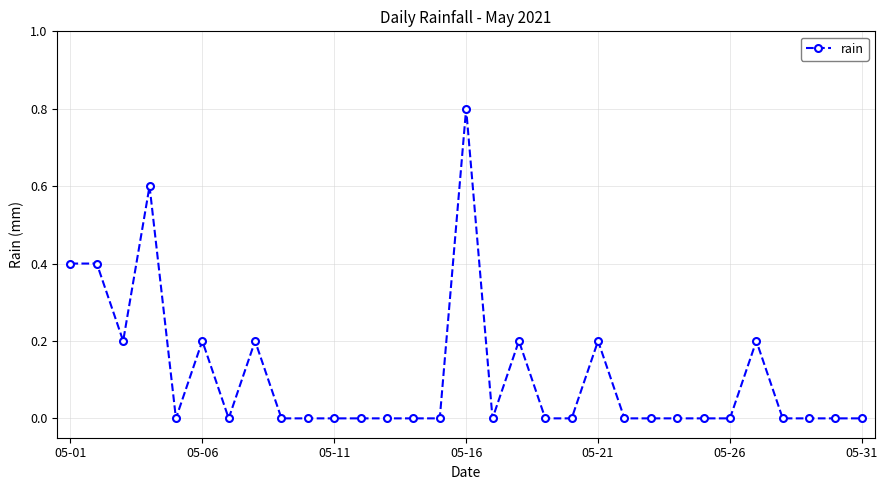

What is the value of the 1st point from the left?

0.4